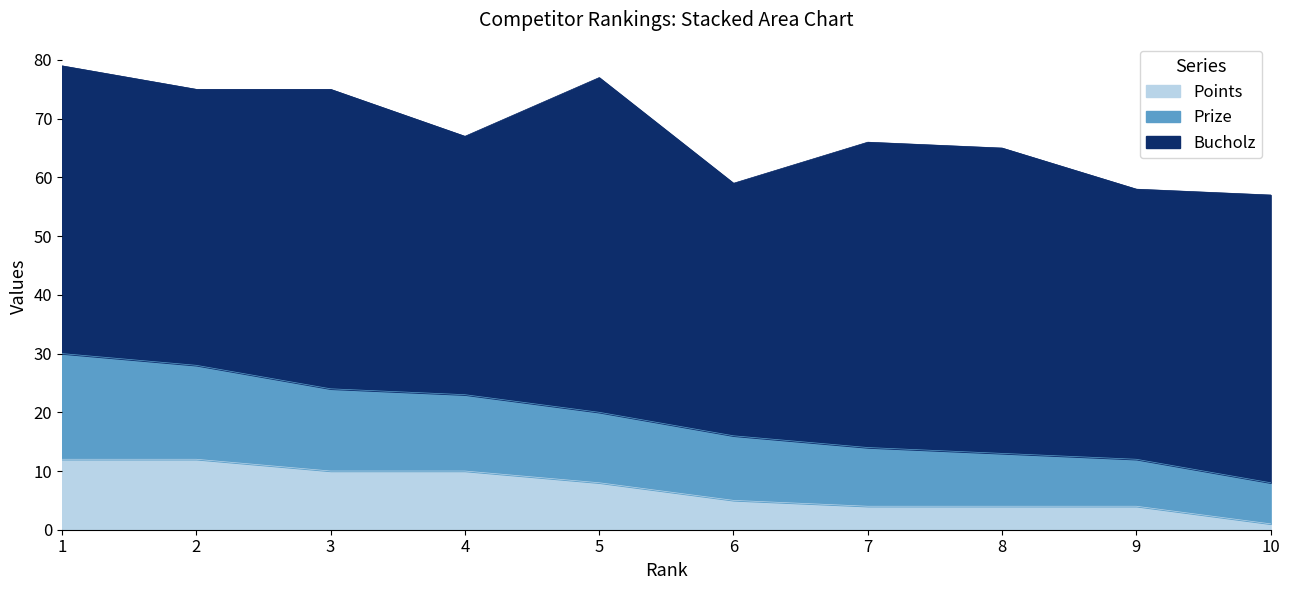

What is the average value of the Points series?

7